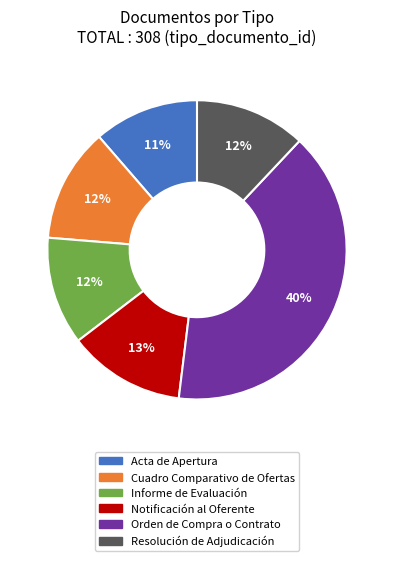

Does any single category account for the majority?

No